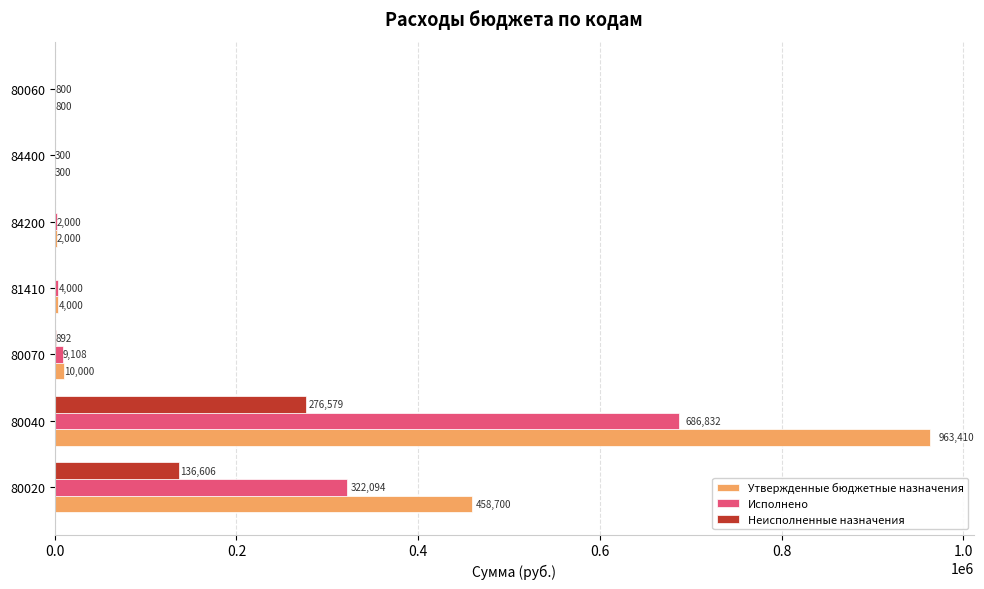

How many data points does each series have?

7